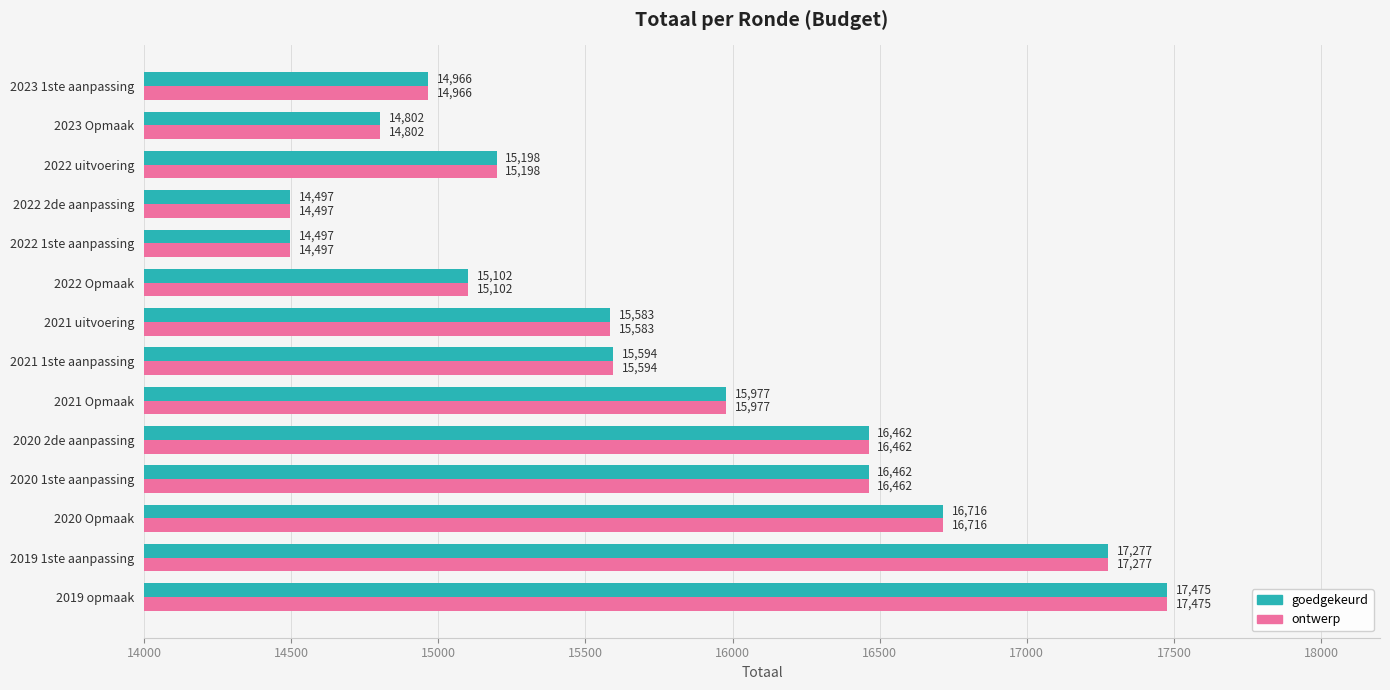

What are all the series names shown in the legend?

goedgekeurd, ontwerp